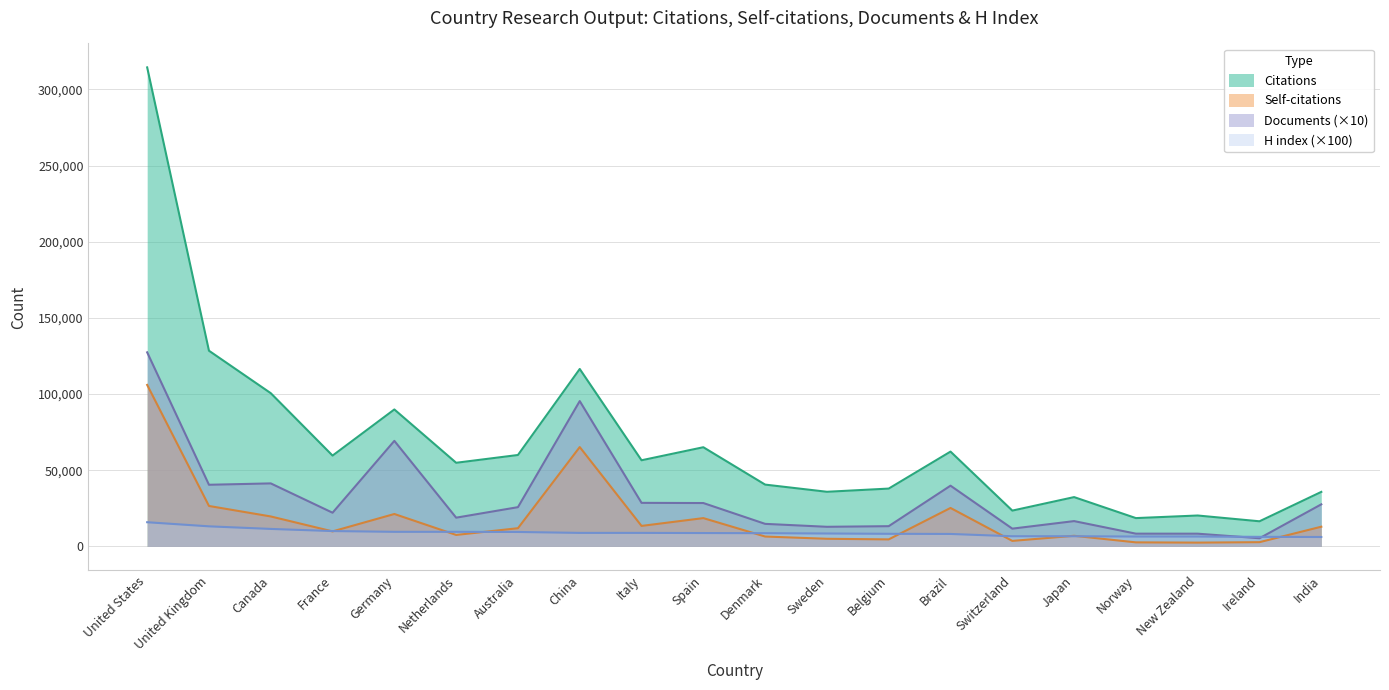

Which has a higher value, Canada or Brazil?

Canada